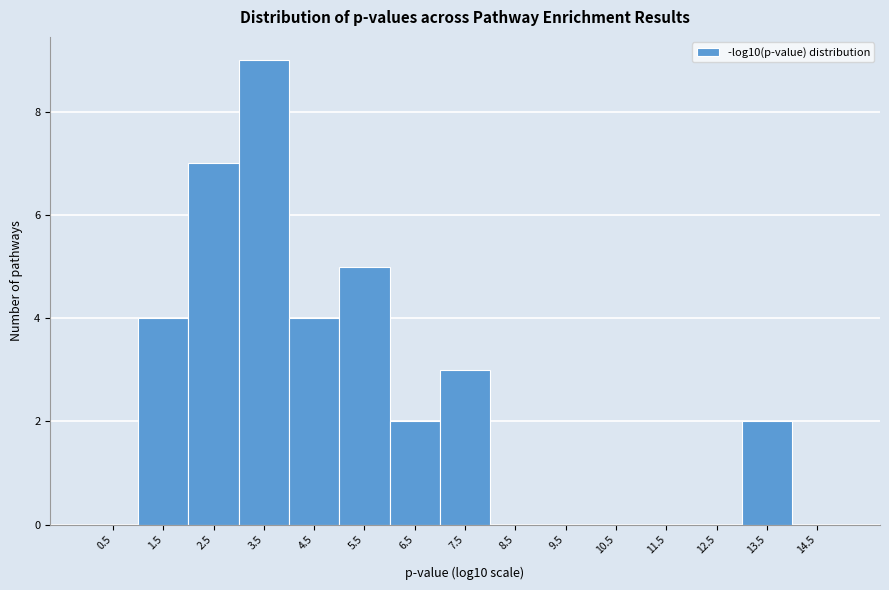

Reading left to right, list every bar in this chart as the range it spans on the x-axis followed by its height. The values are not printed on the chart, so give them approximately, as read against the axis.

0 to 1: 0
1 to 2: 4
2 to 3: 7
3 to 4: 9
4 to 5: 4
5 to 6: 5
6 to 7: 2
7 to 8: 3
8 to 9: 0
9 to 10: 0
10 to 11: 0
11 to 12: 0
12 to 13: 0
13 to 14: 2
14 to 15: 0